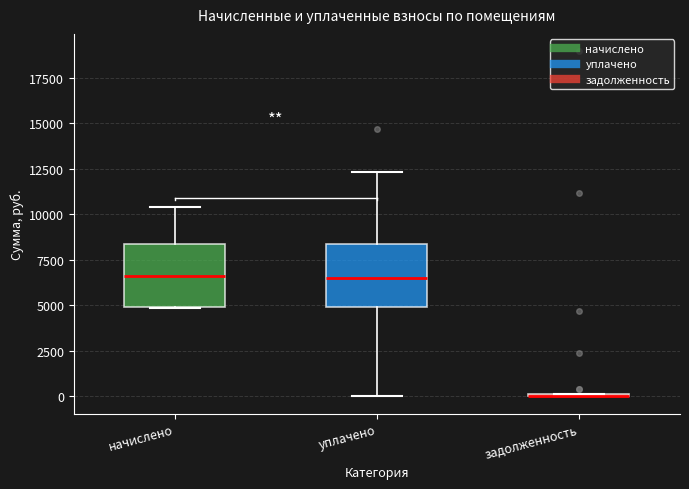

Reading left to right, transcribe this box plot: for each box, give where its median line is, the range the box spans, and where its two whiskers end, as read against the y-axis. The values are not printed on the chart, so give them approximately, as read against the axis.

начислено: median 6500, box 5000 to 8500, whiskers 5000 to 10500
уплачено: median 6500, box 5000 to 8500, whiskers 0 to 12500
задолженность: box collapsed to a line at 0, whiskers 0 to 0